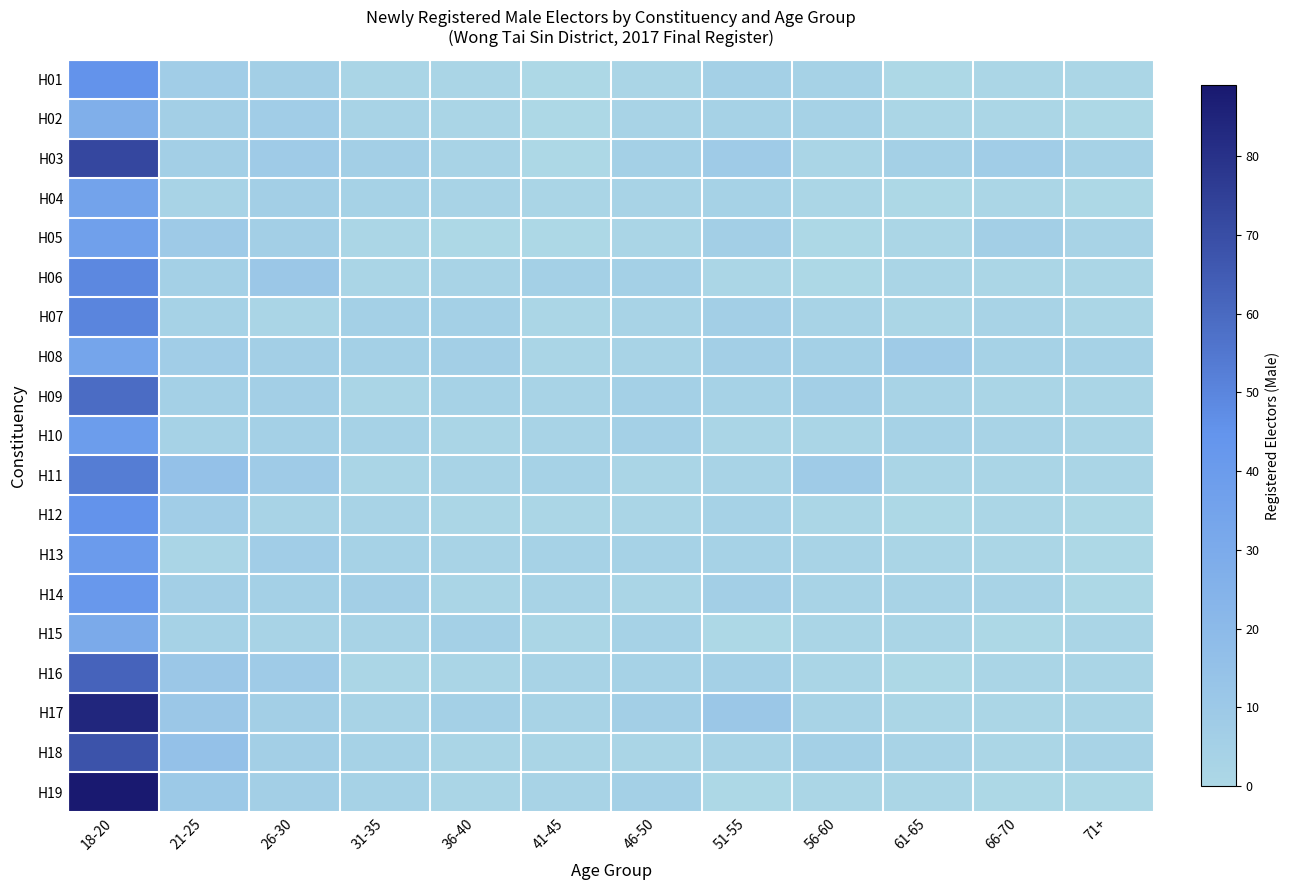

What is the difference between the highest and lowest values at 26-30?

9